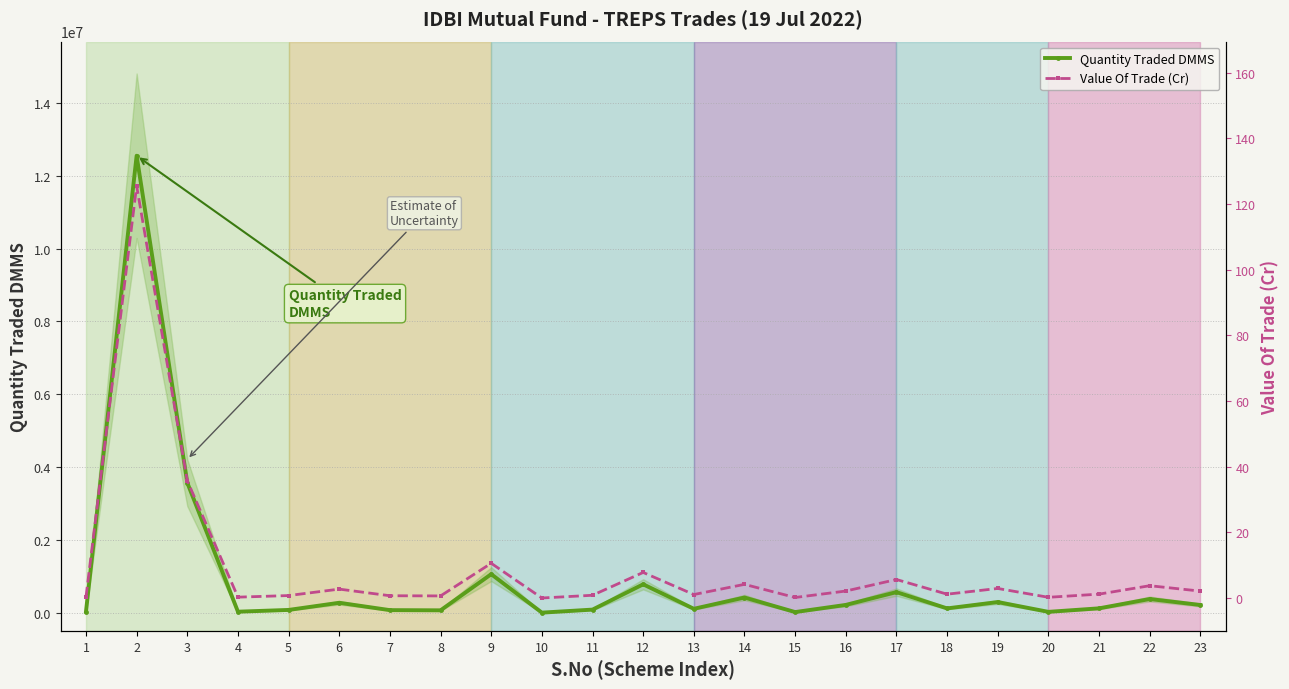

True or false: Value Of Trade (Cr) has more than 1 points higher than both neighbors.

True